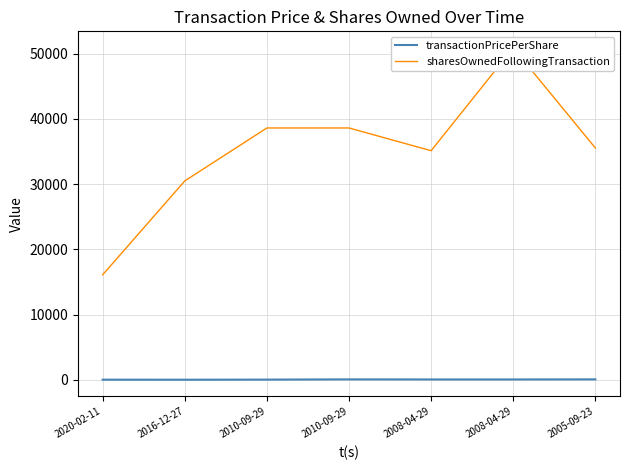

What is the minimum value shown in the chart?

28.0